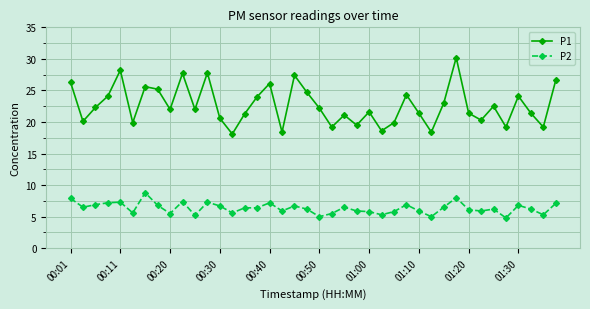

Count the number of categories in the chart.

40